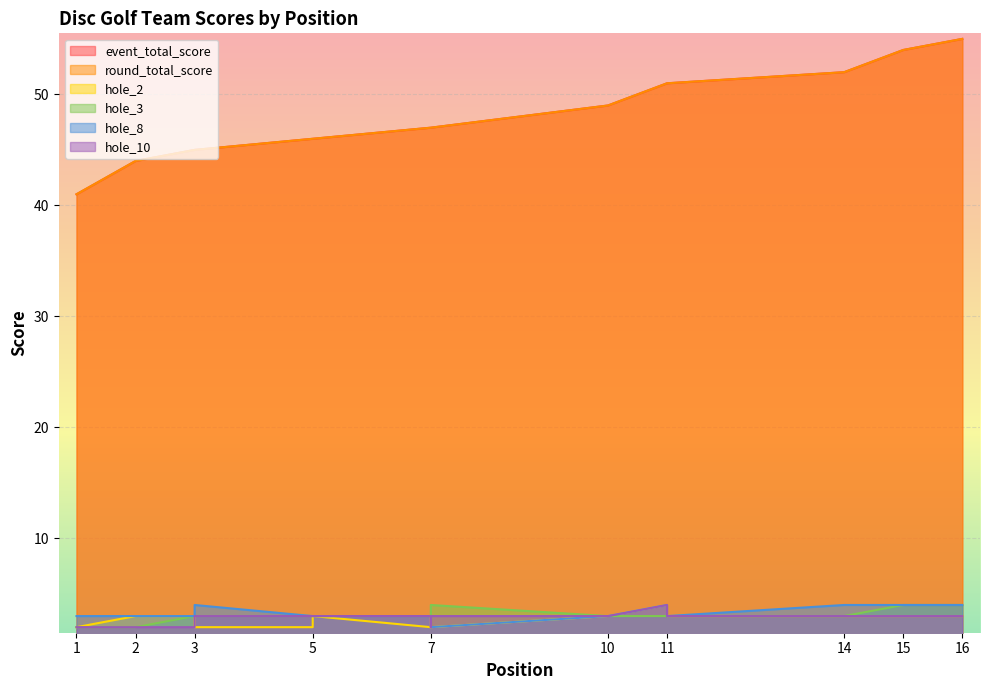

At which category is the sum across all series the highest?

16